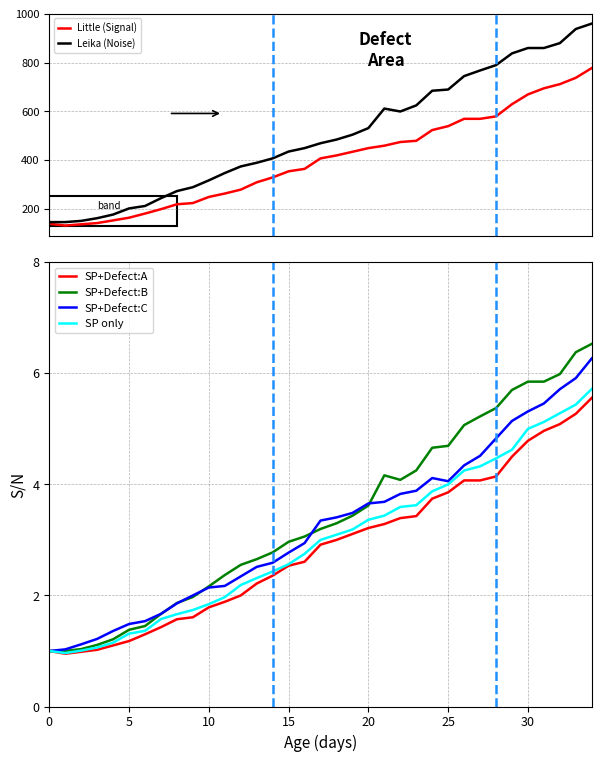

True or false: Leika (Noise) and SP+Defect:B cross at least once.

False